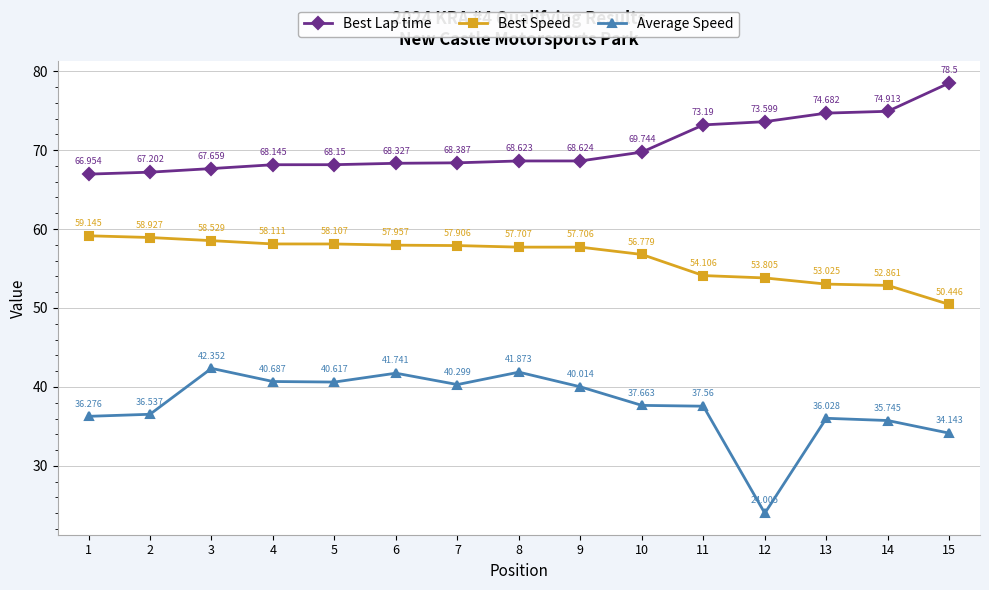

True or false: Best Speed has a value of 54.1 at 11.

True